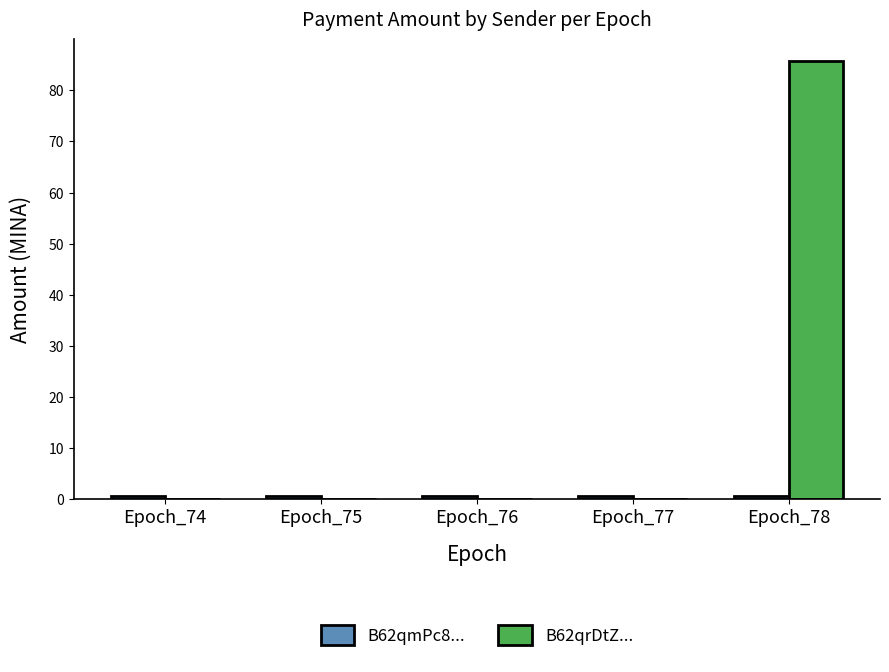

How many groups of bars are there?

5